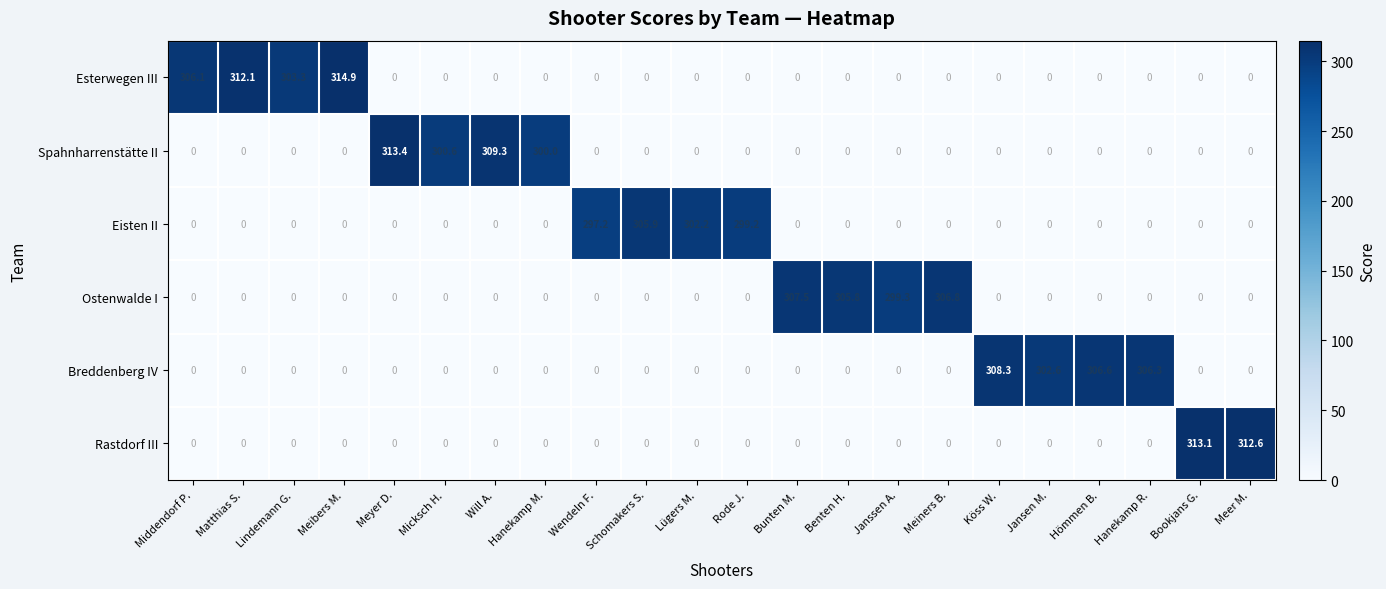

At which category does the chart reach its peak across all series?

Meibers M.